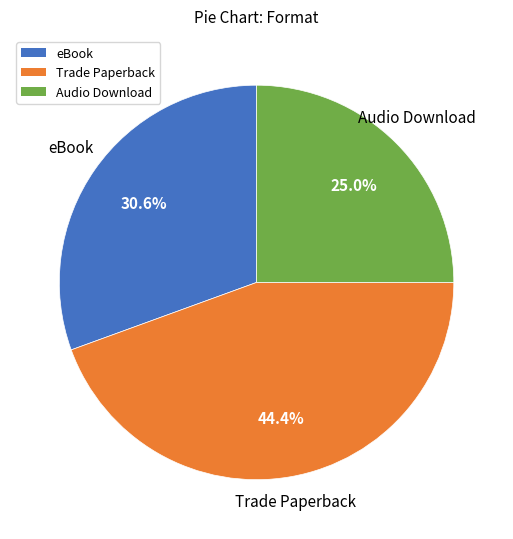

What percentage is the Trade Paperback slice, to the nearest percent?

44%